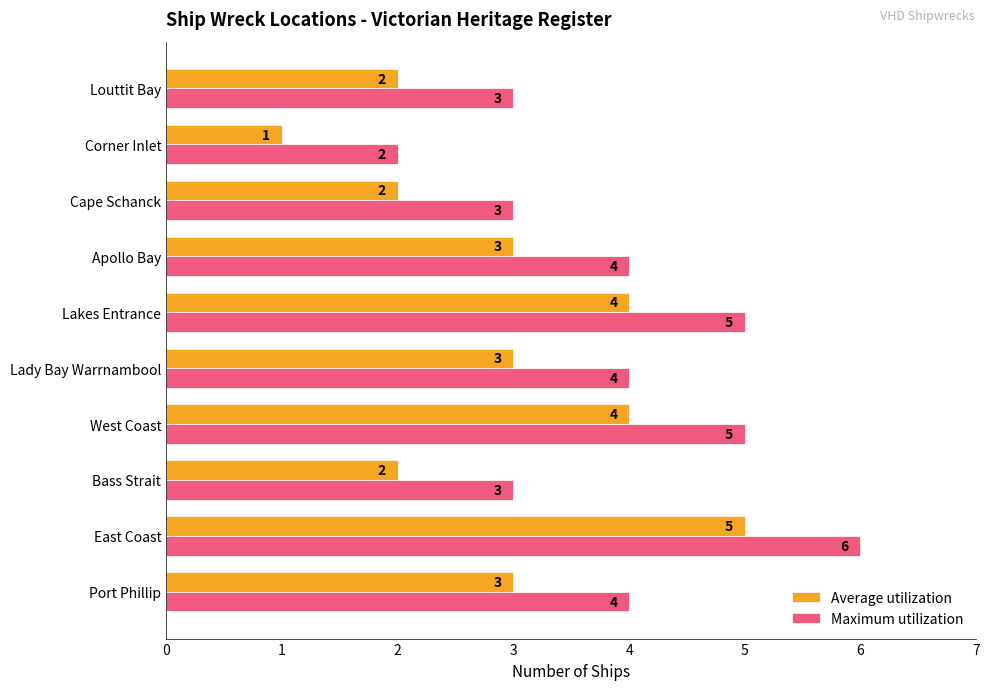

Rank the series by their average value, from lowest to highest.

Average utilization, Maximum utilization